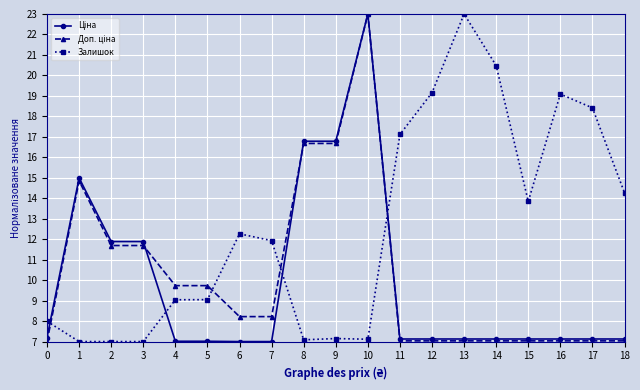

True or false: Залишок has more than 0 points higher than both neighbors.

True